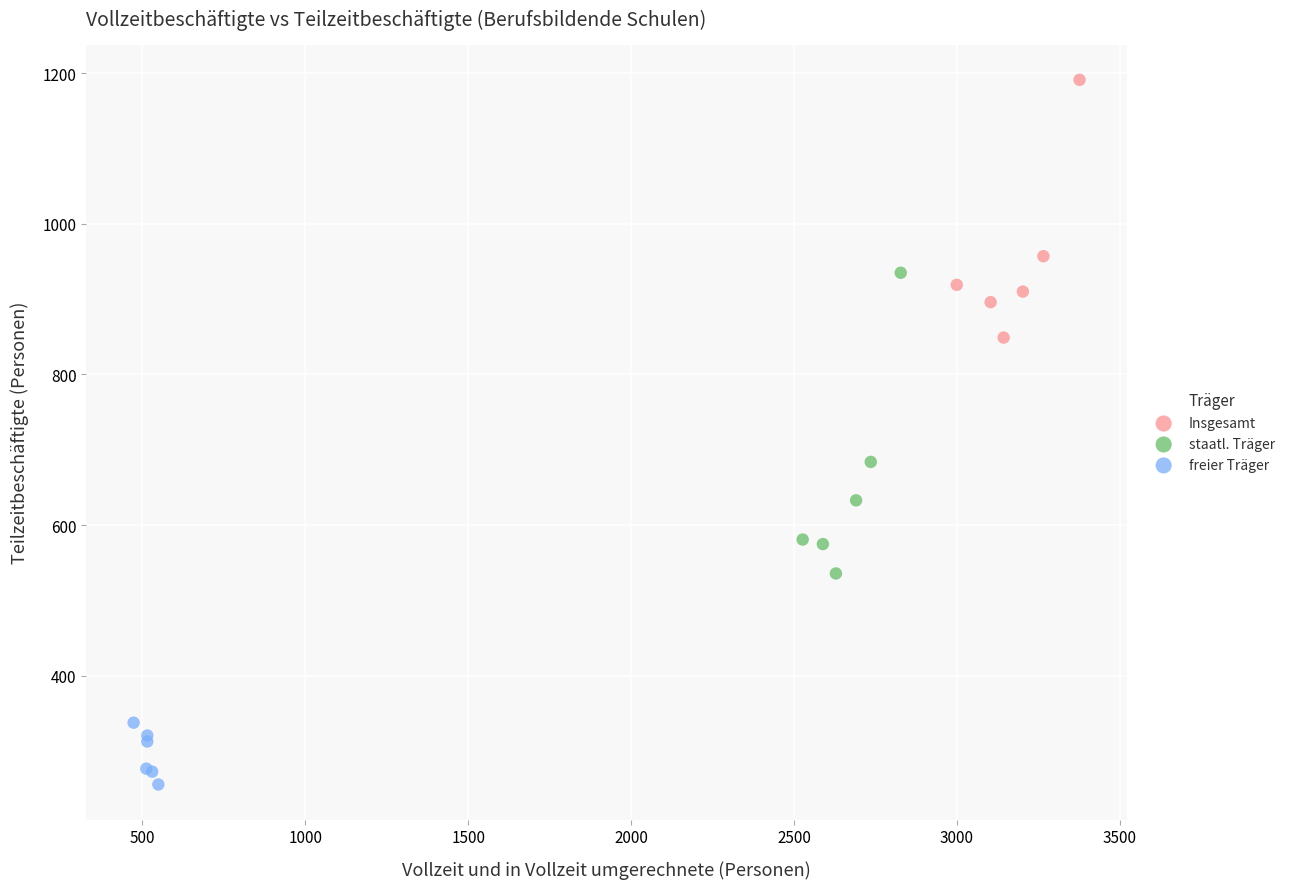

Which series reaches the minimum Y coordinate?

freier Träger